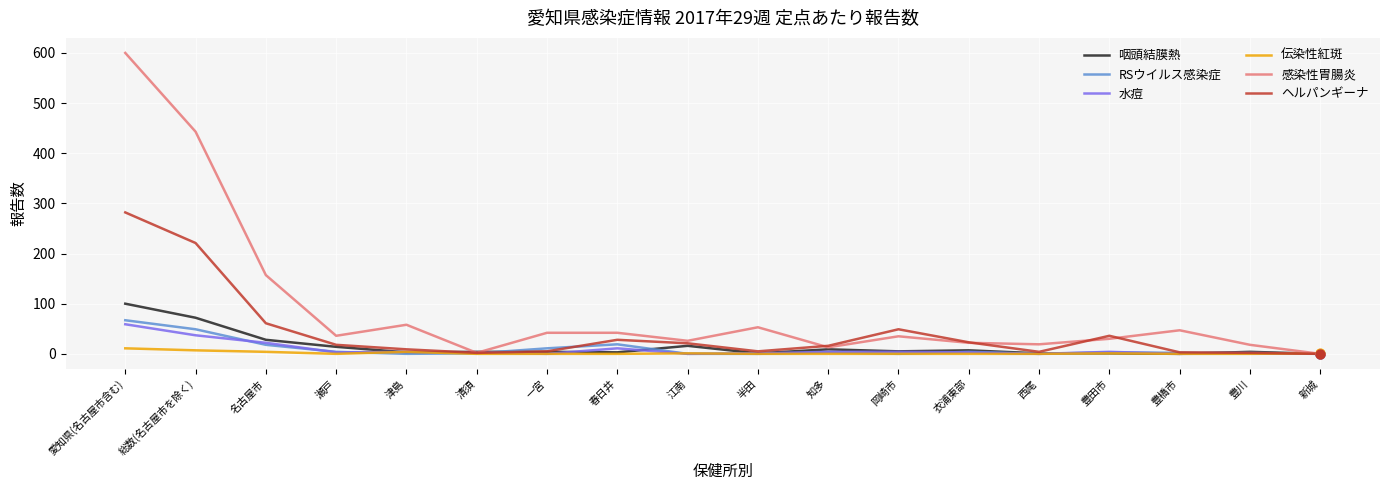

Which series has the largest range (max minus min)?

感染性胃腸炎